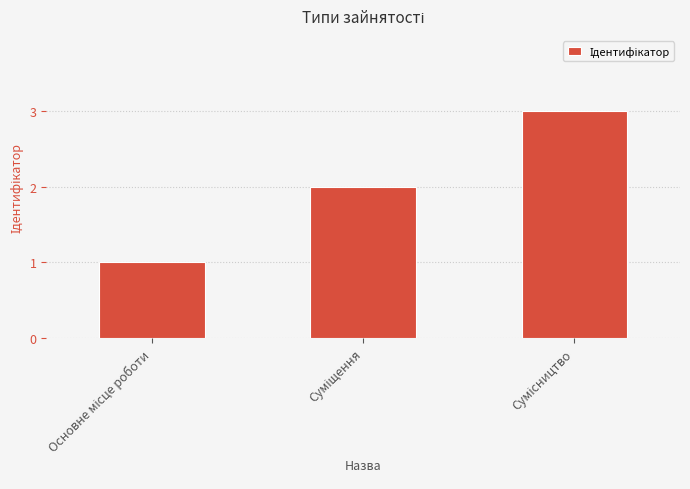

What is the difference between the second highest and minimum values?

1